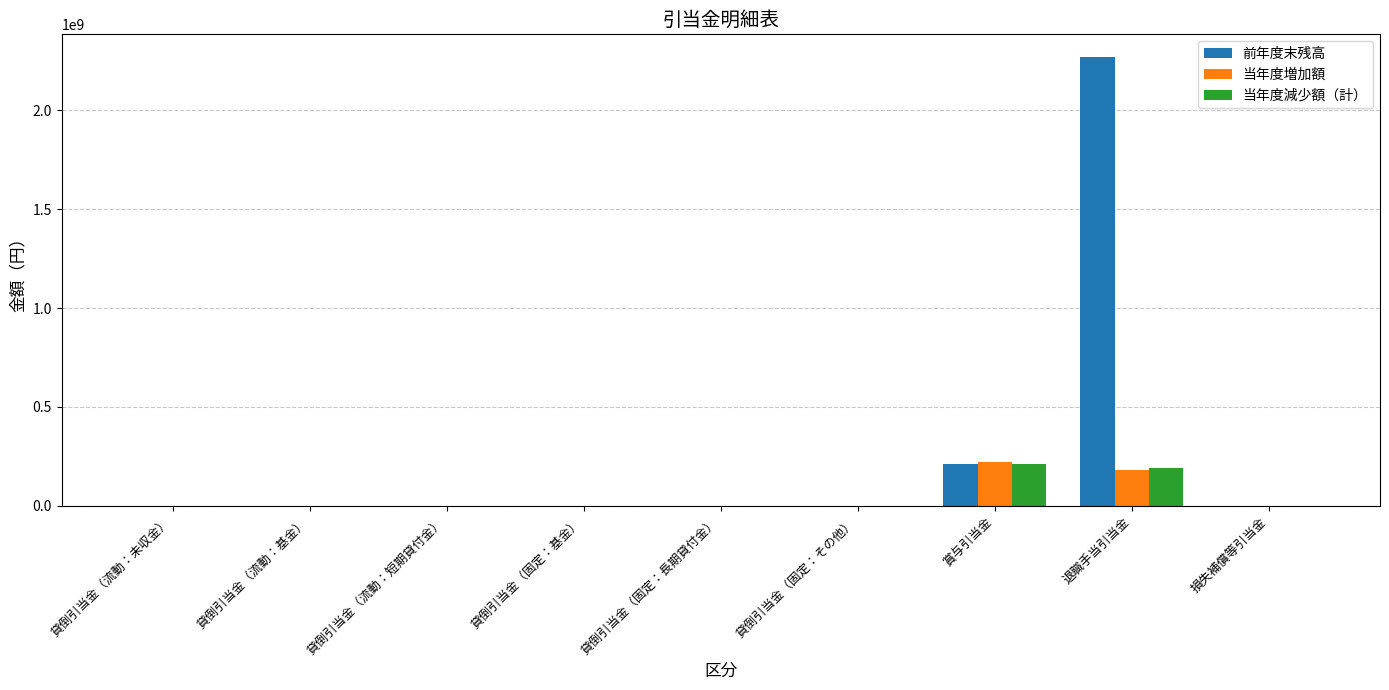

Does the chart contain stacked bars?

No